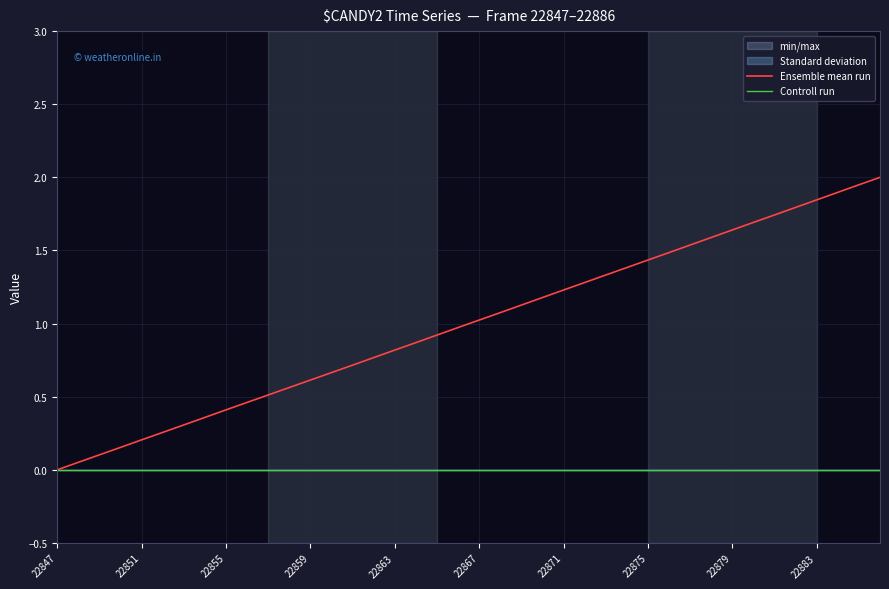

Which series has the largest range (max minus min)?

Ensemble mean run